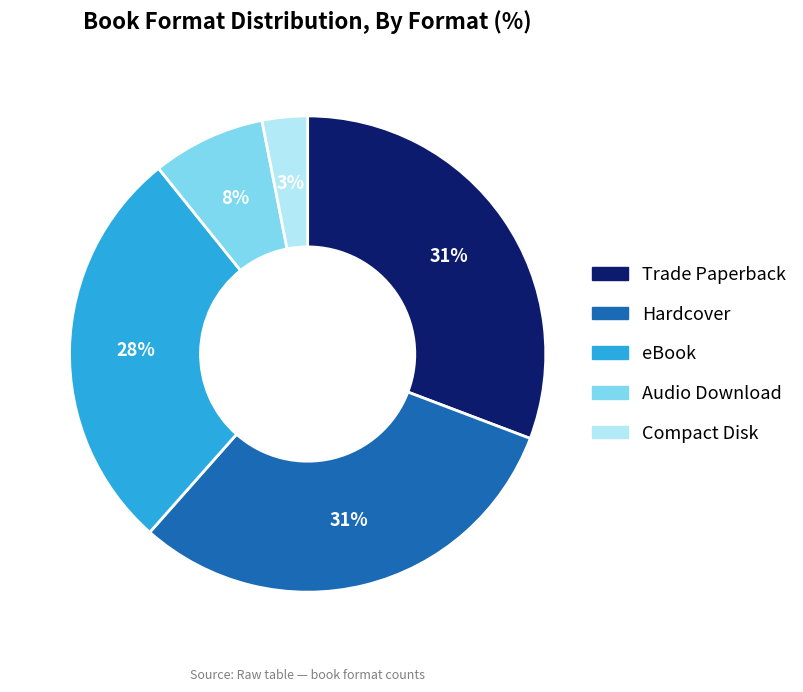

Is there a majority slice in this chart?

No